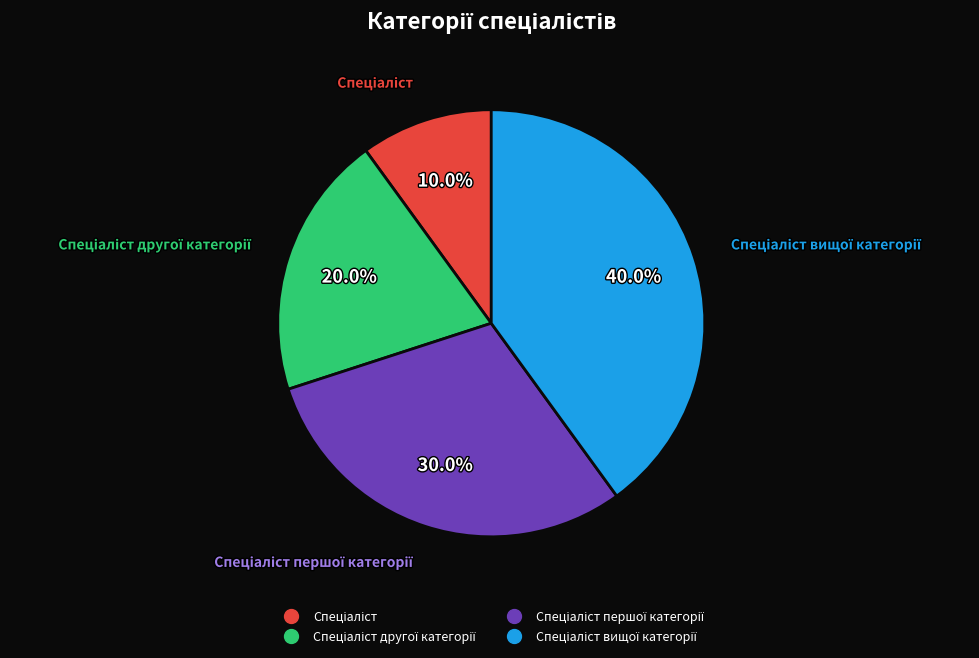

Is there any slice that represents more than half of the pie?

No